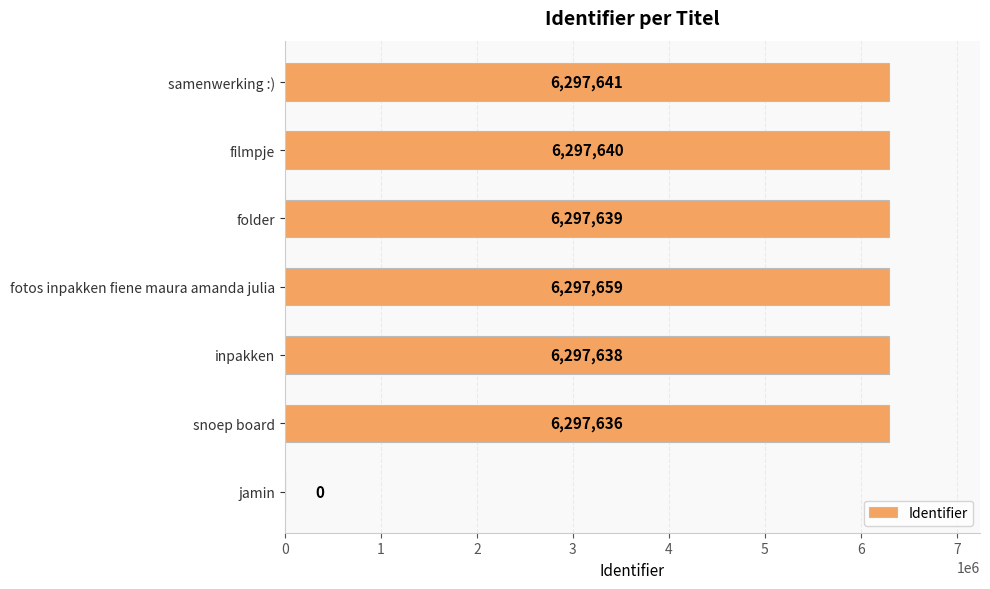

Are the bars grouped side by side (vs. stacked)?

No